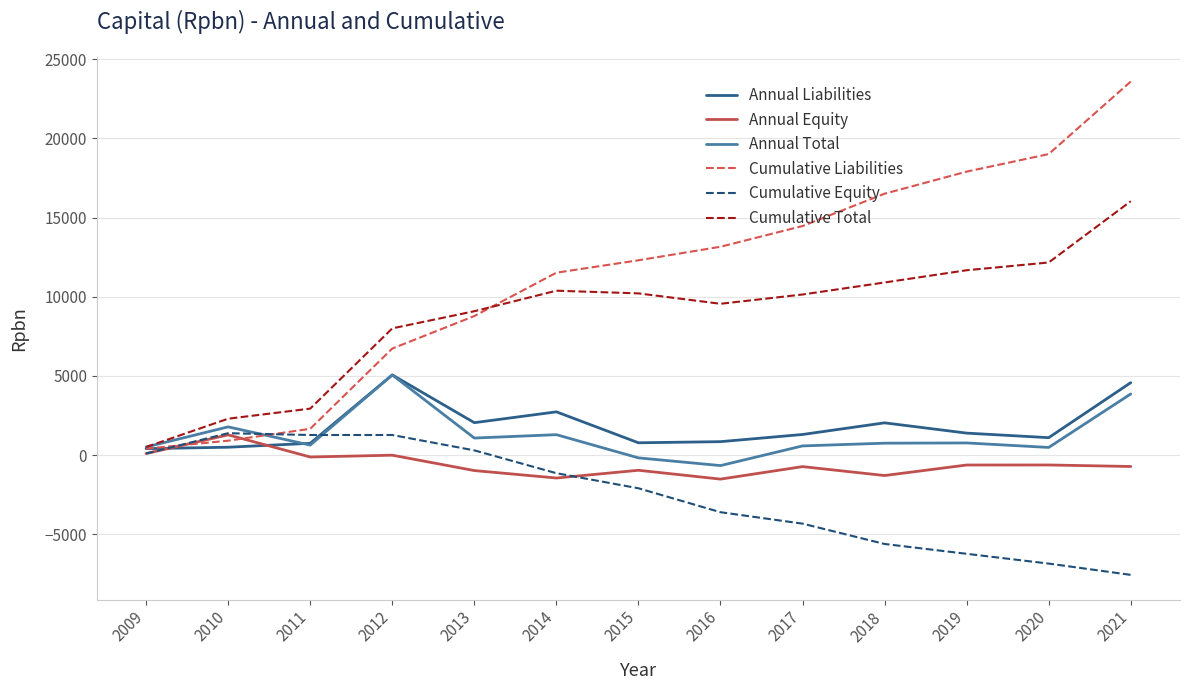

Is the value of Cumulative Liabilities at 2009 greater than the value of Annual Equity at 2020?

Yes